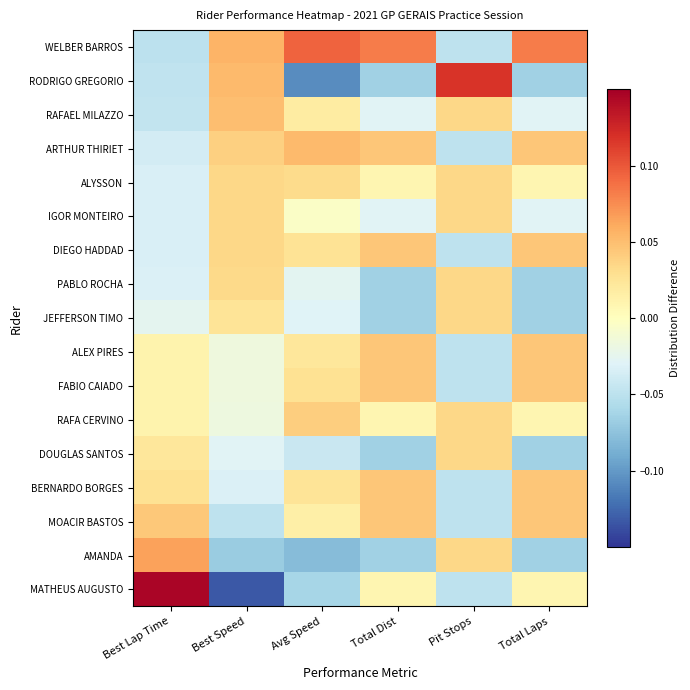

Which series has the largest range (max minus min)?

MATHEUS AUGUSTO